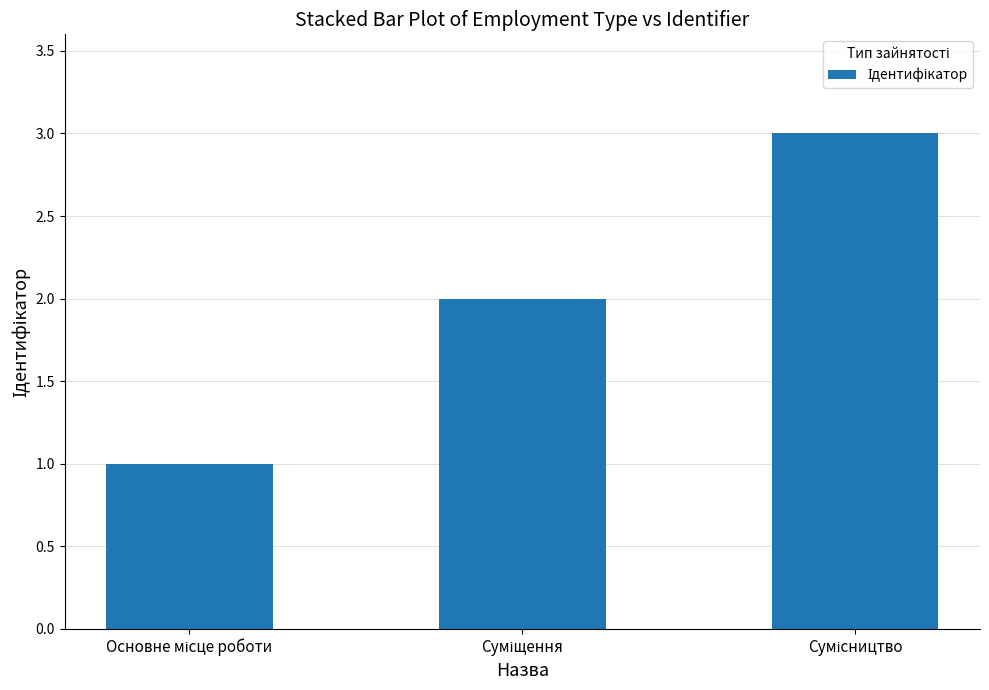

What is the value of the 1st bar from the left?

1